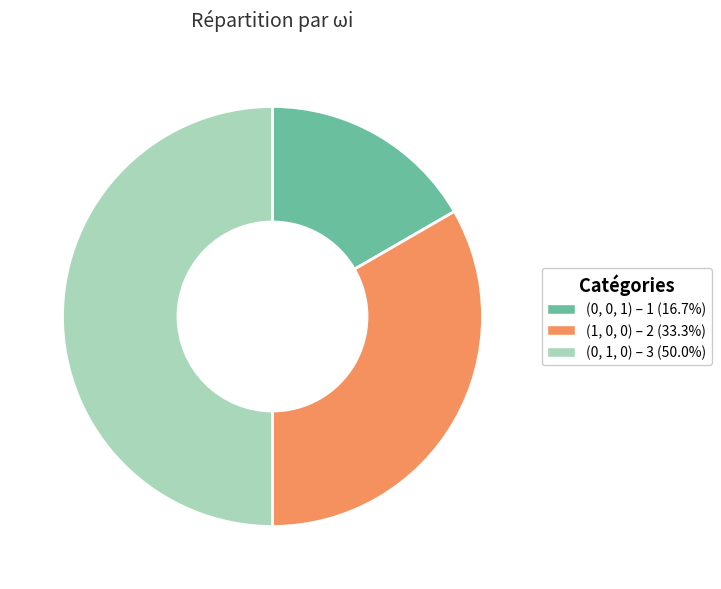

Rank the categories by value from highest to lowest.

(0, 1, 0), (1, 0, 0), (0, 0, 1)